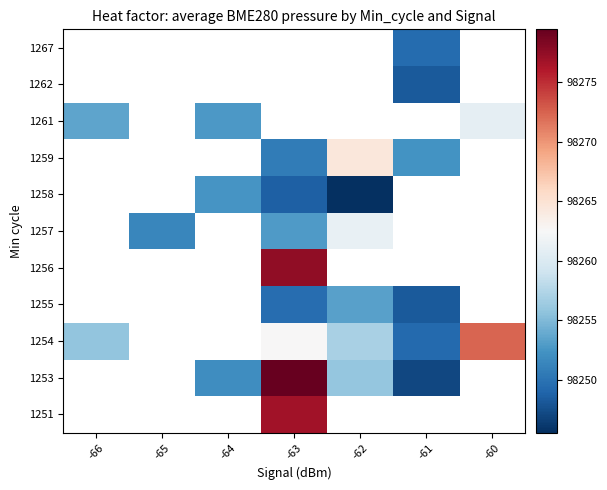

Which label corresponds to the smallest value in the chart?

-62